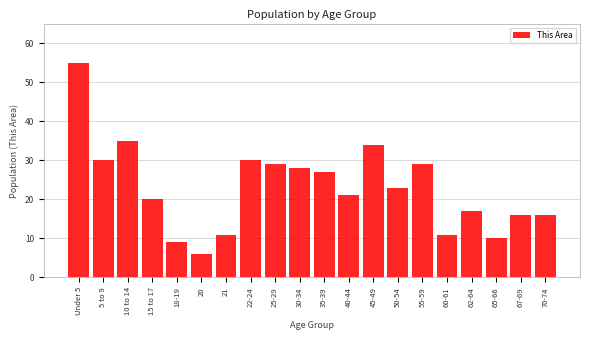

Reading left to right, what are all the values shown in this chart?

Under 5=55	5 to 9=30	10 to 14=35	15 to 17=20	18-19=9	20=6	21=11	22-24=30	25-29=29	30-34=28	35-39=27	40-44=21	45-49=34	50-54=23	55-59=29	60-61=11	62-64=17	65-66=10	67-69=16	70-74=16